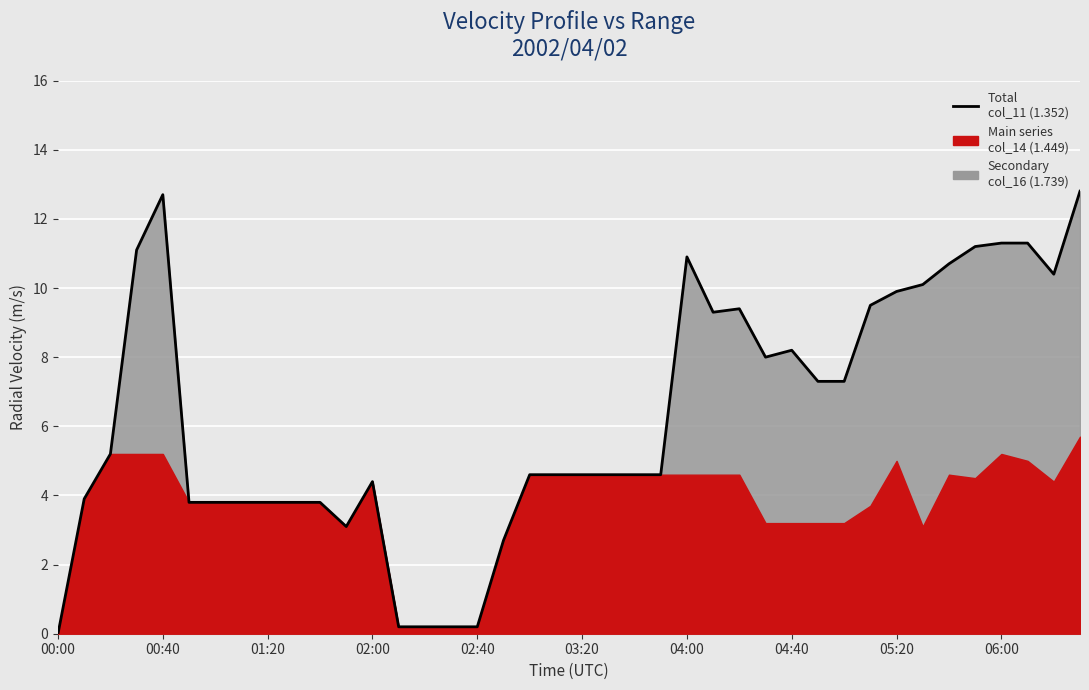

How many values are above zero?

39